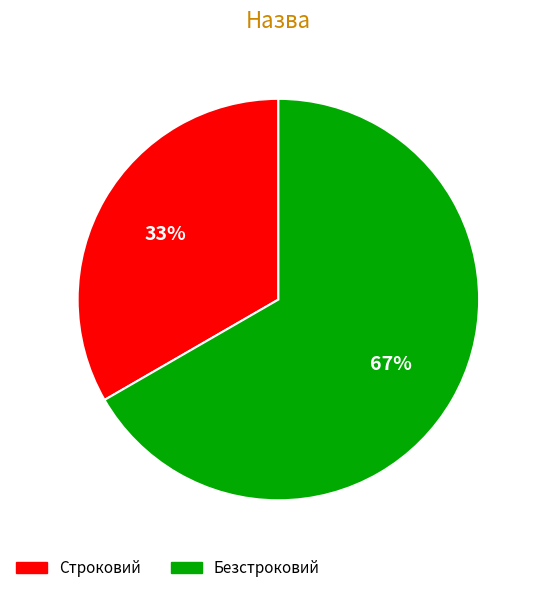

What percentage is the Безстроковий slice, to the nearest percent?

67%